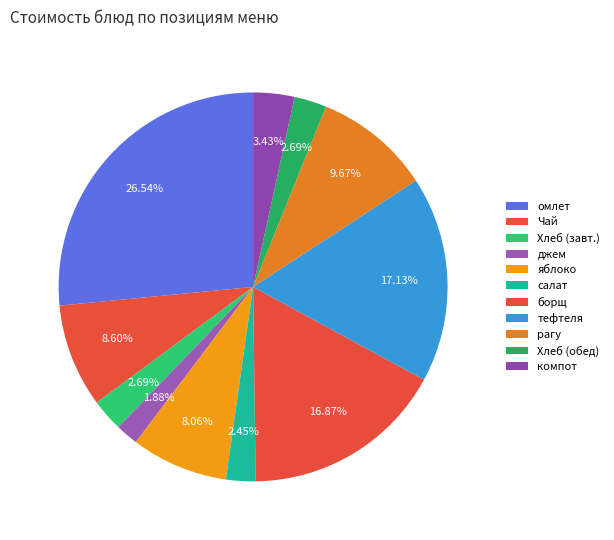

How many slices are in this pie chart?

11